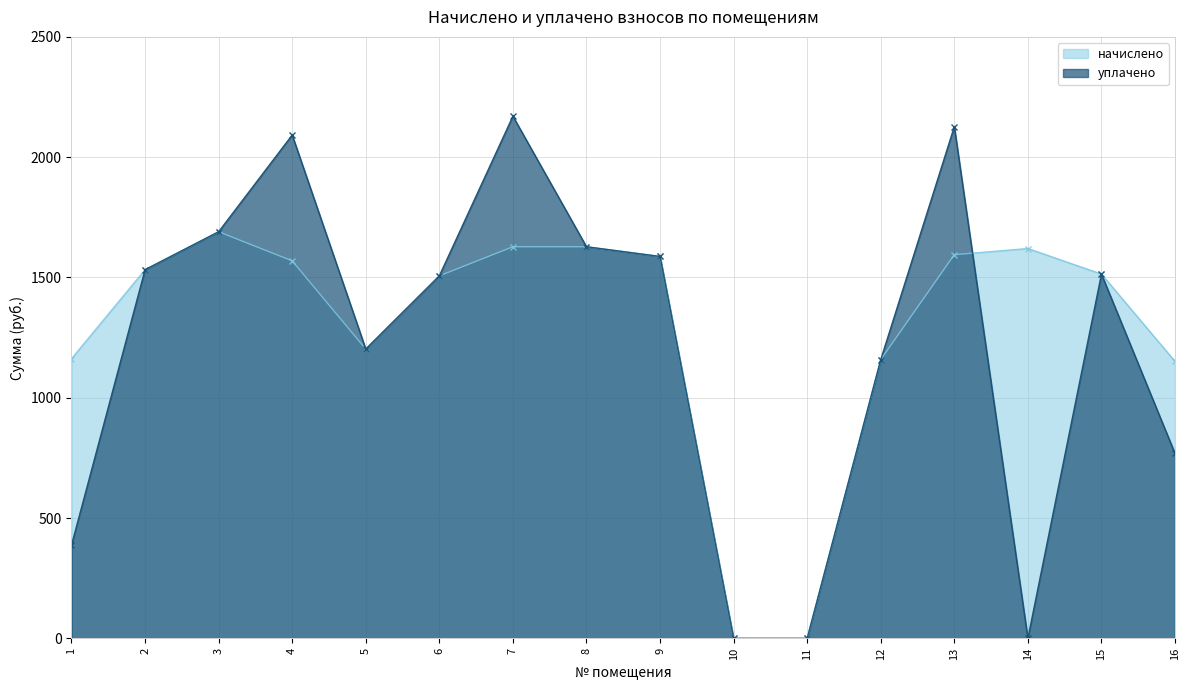

Does the chart have visible grid lines?

Yes